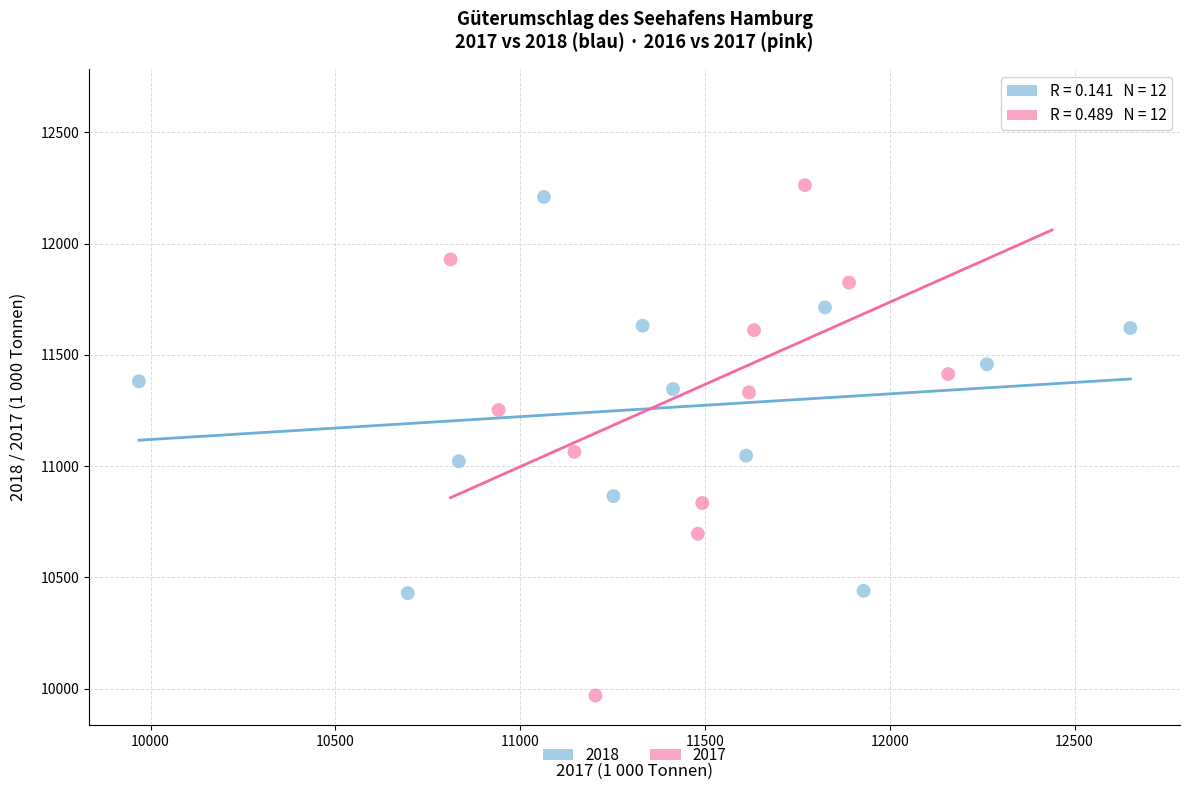

Which series reaches the minimum Y coordinate?

2017